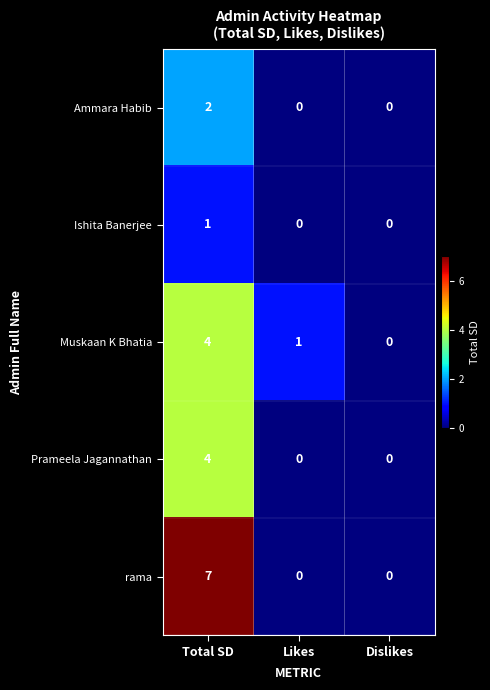

True or false: rama has a value of 10 at Total SD.

False